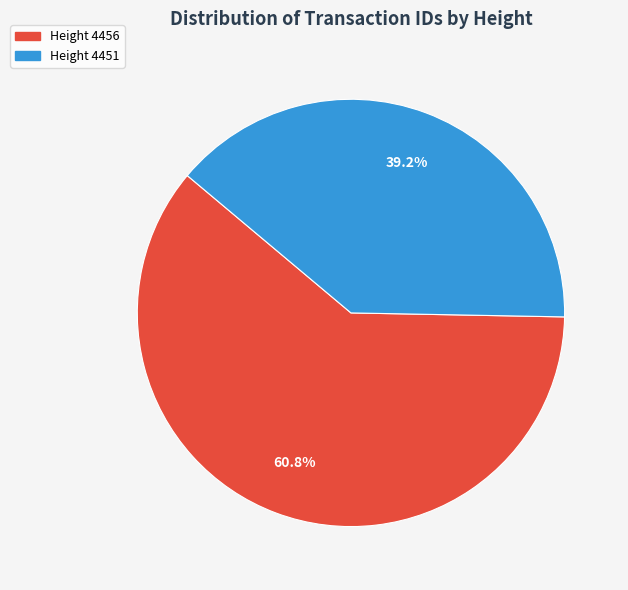

Which slice represents more than half of the pie?

Height 4456